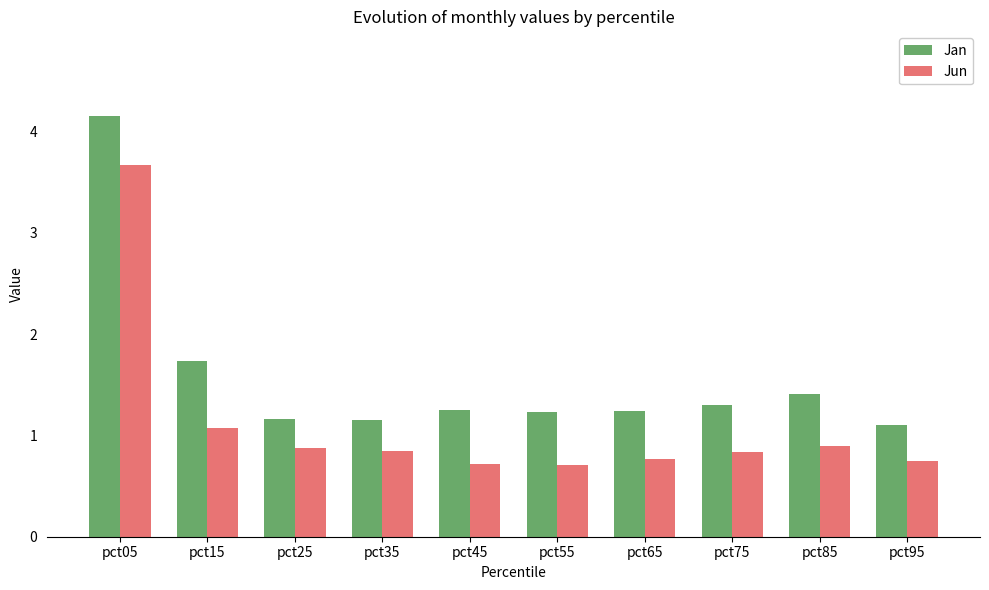

What is the value of the Jun bar at the 8th from the left?

0.8